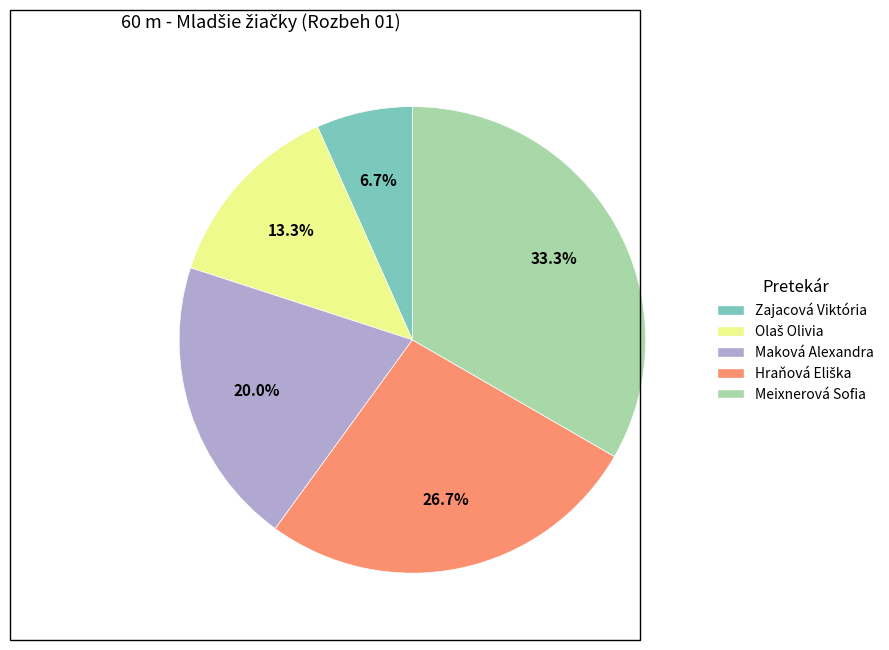

Between Maková Alexandra and Zajacová Viktória, which is larger?

Maková Alexandra